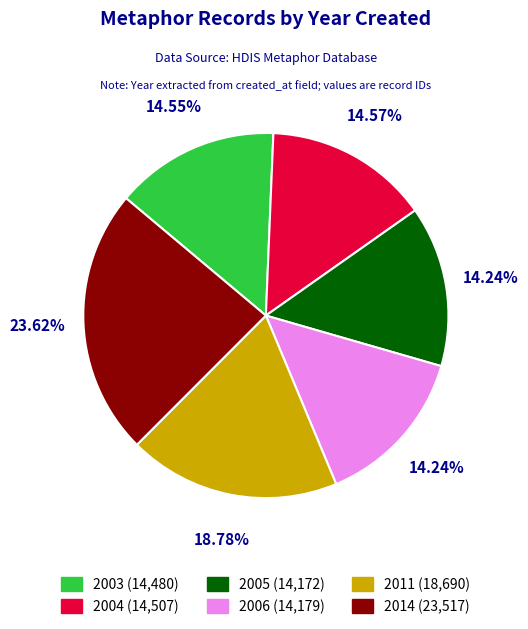

What percentage is the 2011 slice, to the nearest percent?

19%